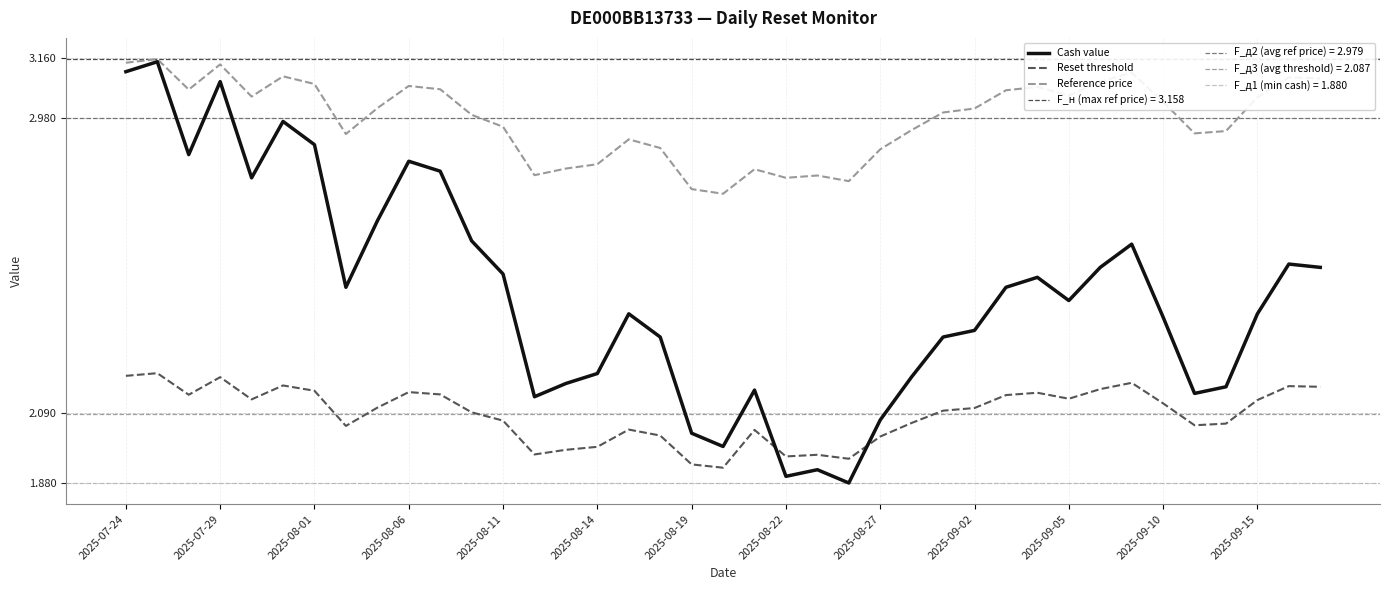

True or false: Reference price and Reset threshold cross at least once.

False